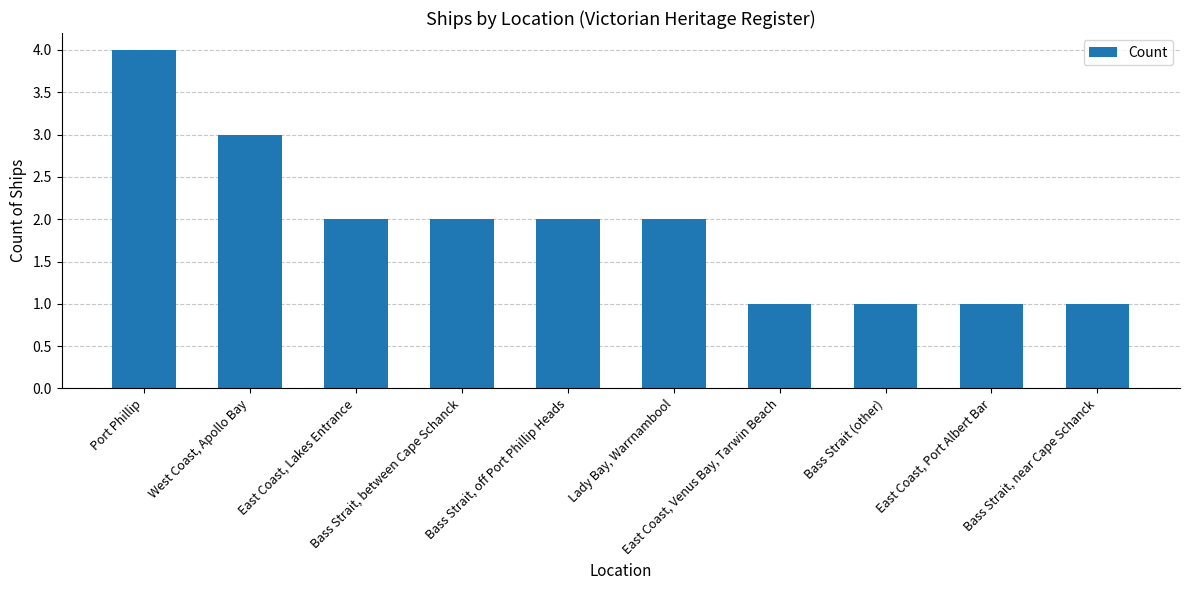

What is the change in value from Bass Strait, between Cape Schanck to East Coast, Venus Bay, Tarwin Beach?

-1